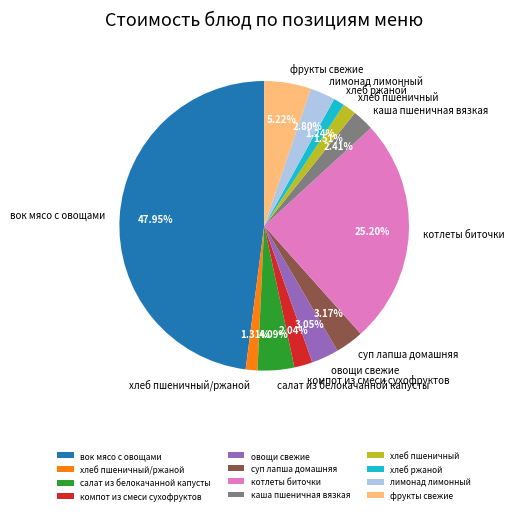

What percentage is NOT represented by хлеб пшеничный/ржаной?

98.7%